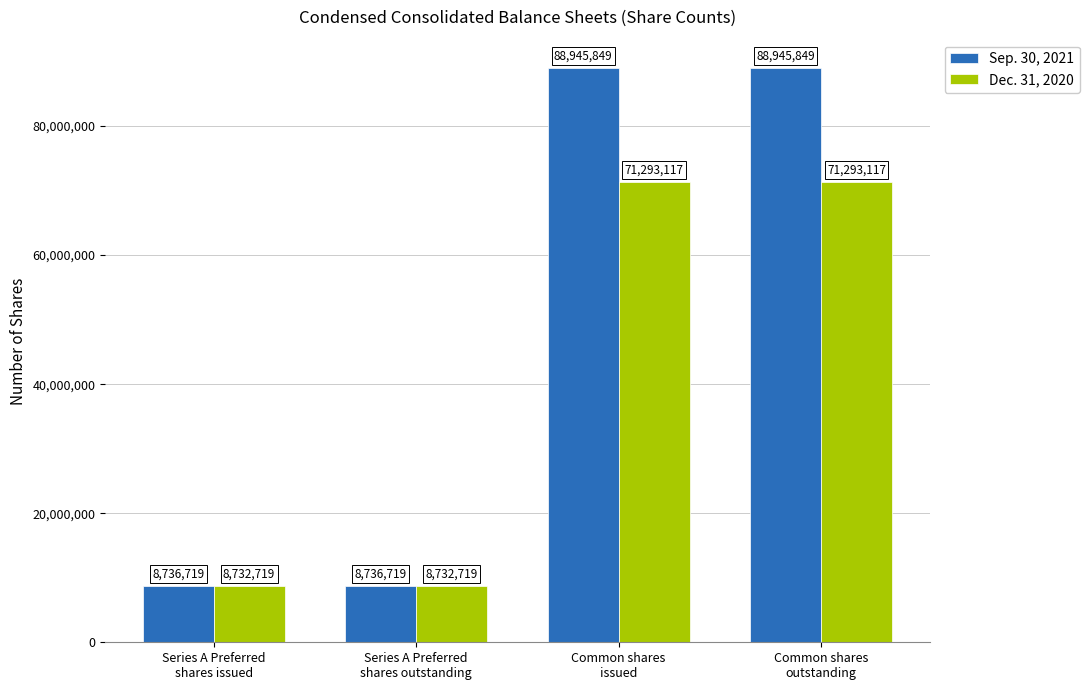

Rank the series by their maximum value, from lowest to highest.

Dec. 31, 2020, Sep. 30, 2021